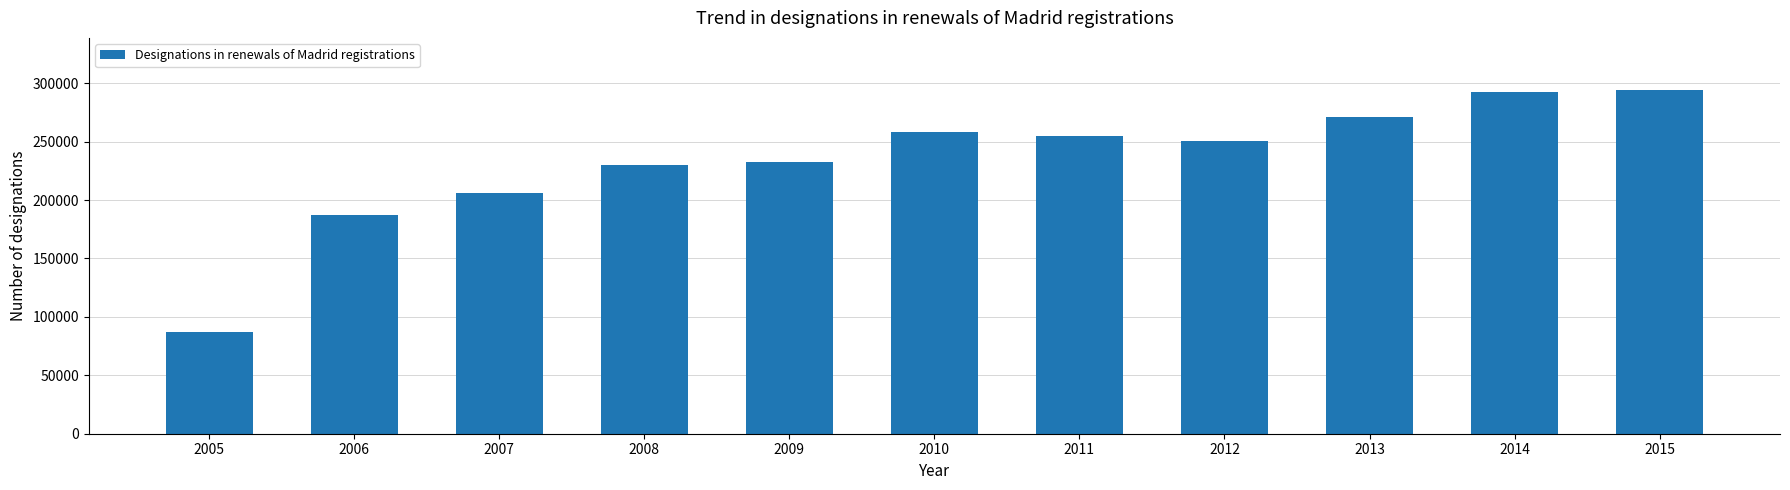

What is the greatest value displayed?

294613